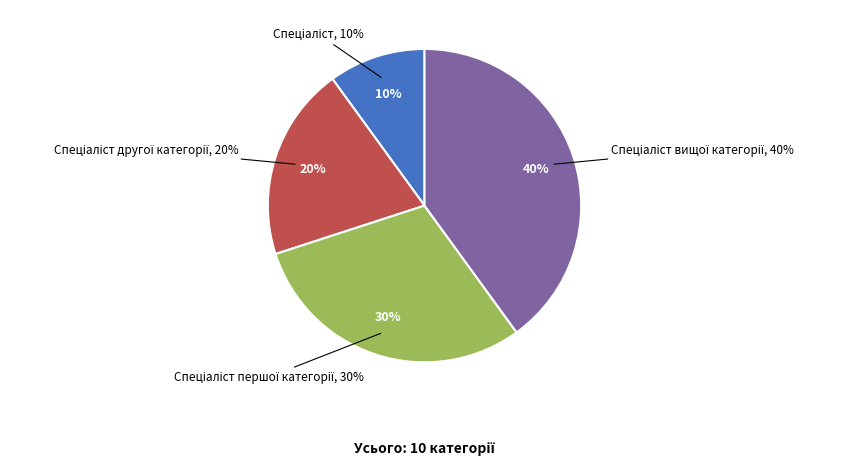

Is it true that Спеціаліст першої категорії is 24% of the pie?

False